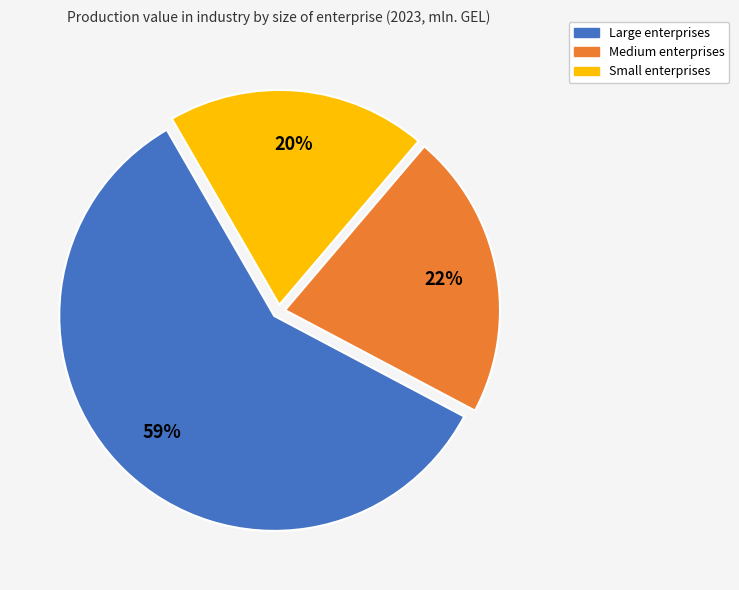

To the nearest percent, what percentage of the pie is Medium?

22%